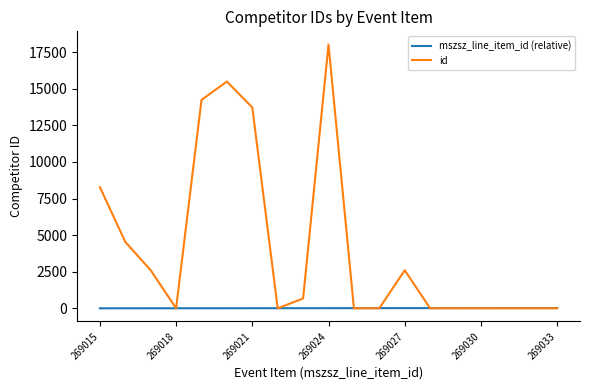

What is the greatest value displayed?

18023